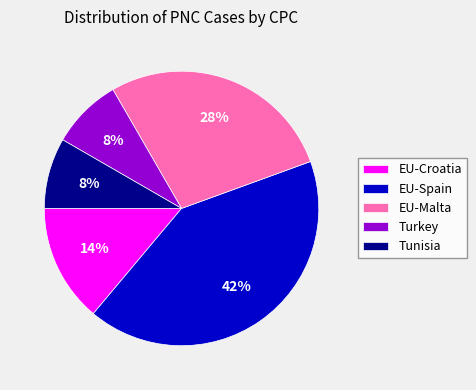

Which category has the biggest portion of the pie?

EU-Spain